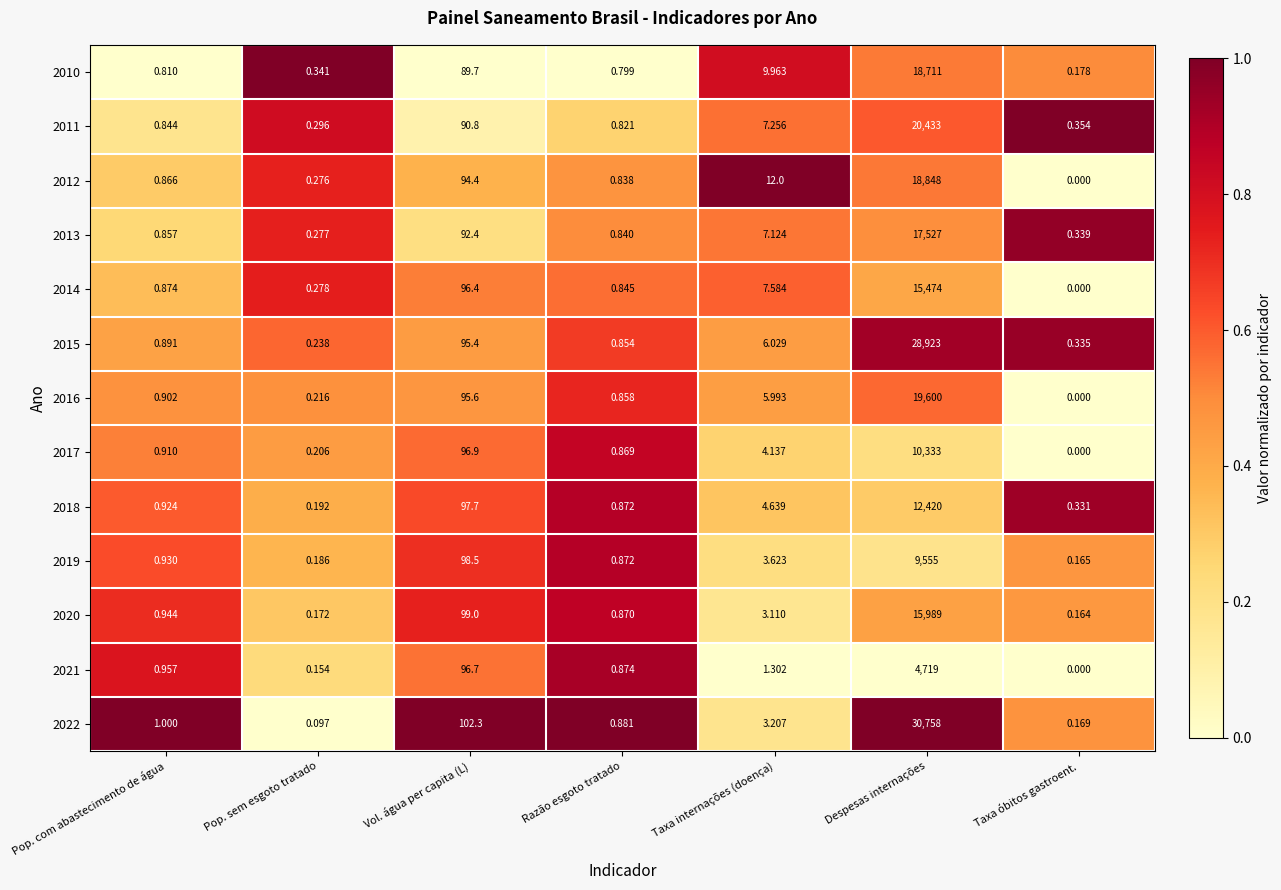

At which category is the sum across all series the highest?

Despesas internações